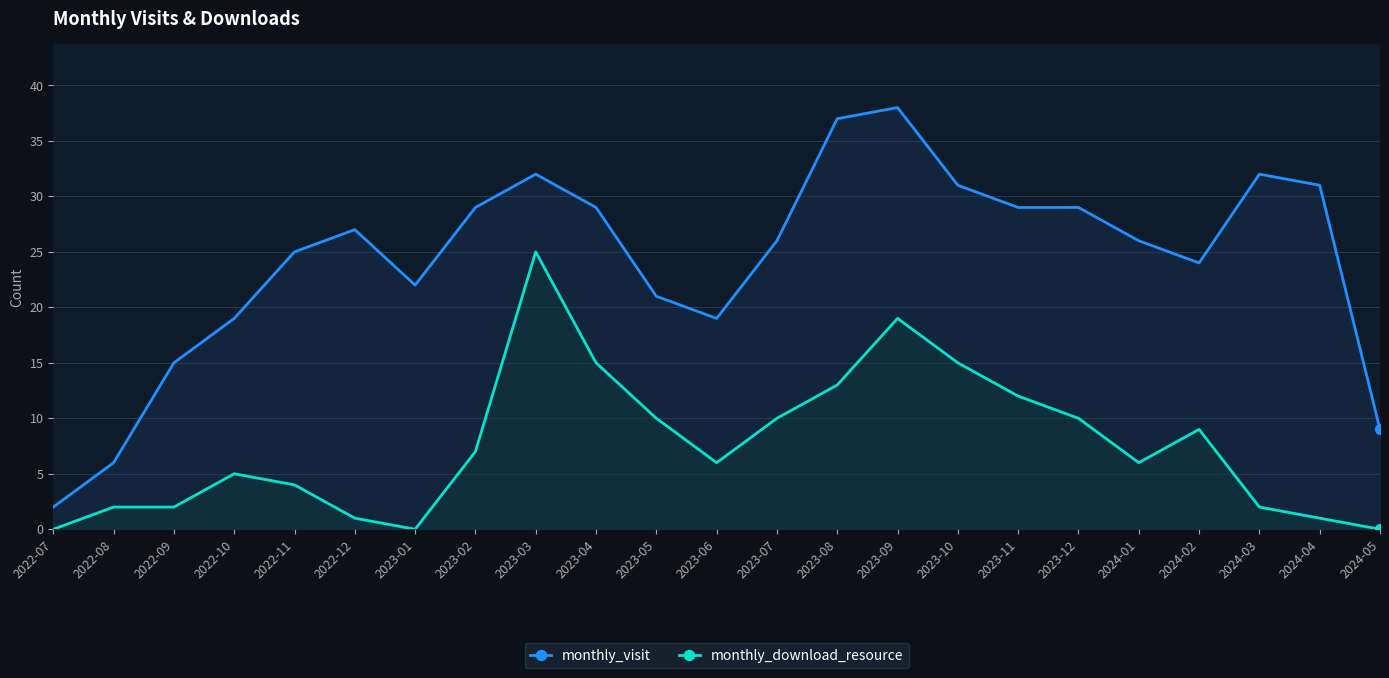

Which series reaches the maximum Y coordinate?

monthly_visit